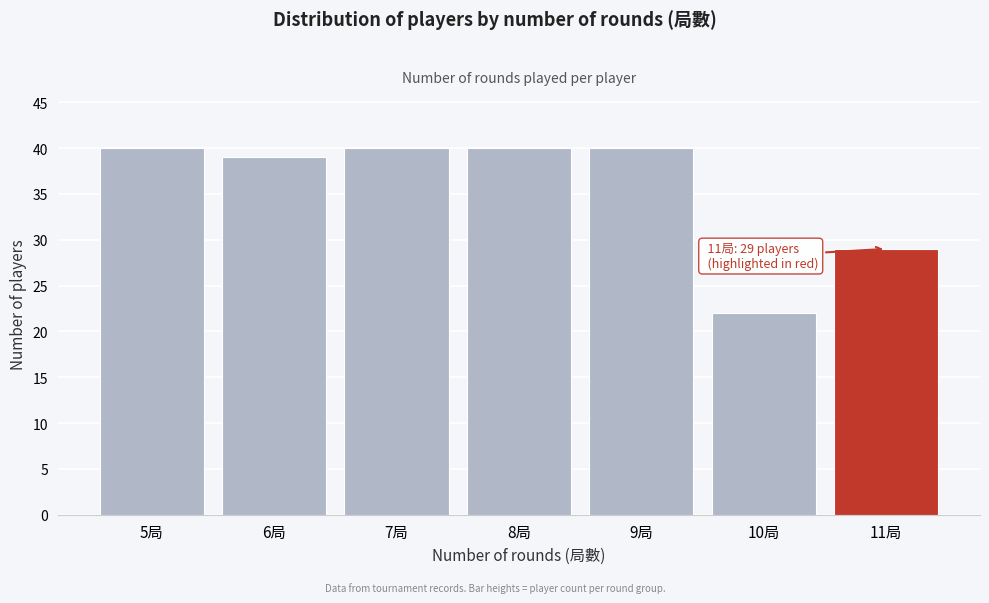

Reading right to left, transcribe all the data shown in this chart.

29	22	40	40	40	39	40